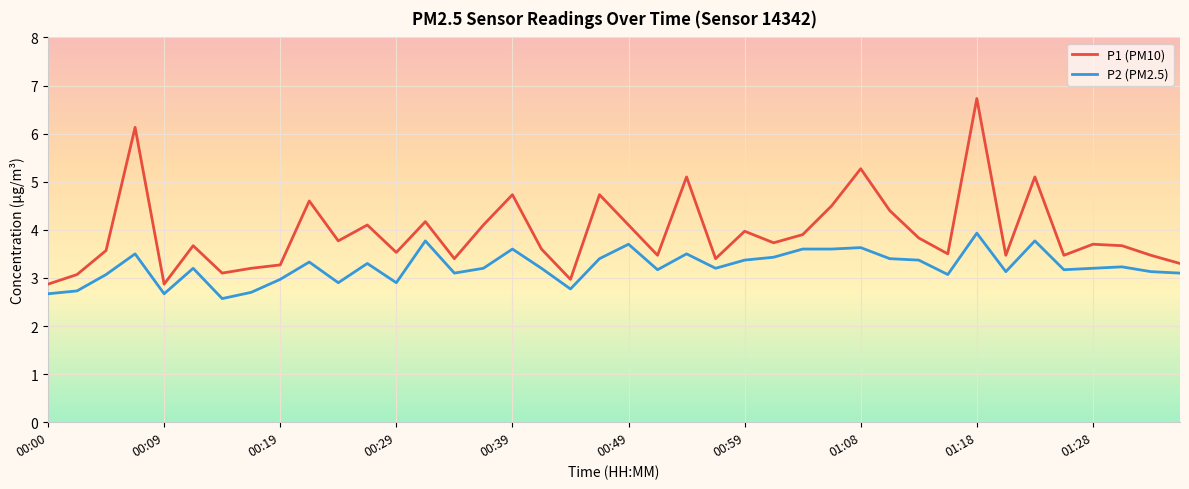

List the series in order of their peak value, highest first.

P1 (PM10), P2 (PM2.5)